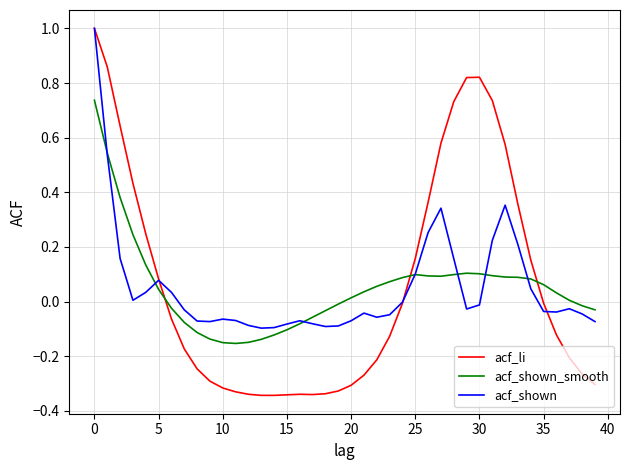

After their last crossing, which series has the higher values: acf_shown_smooth or acf_li?

acf_shown_smooth